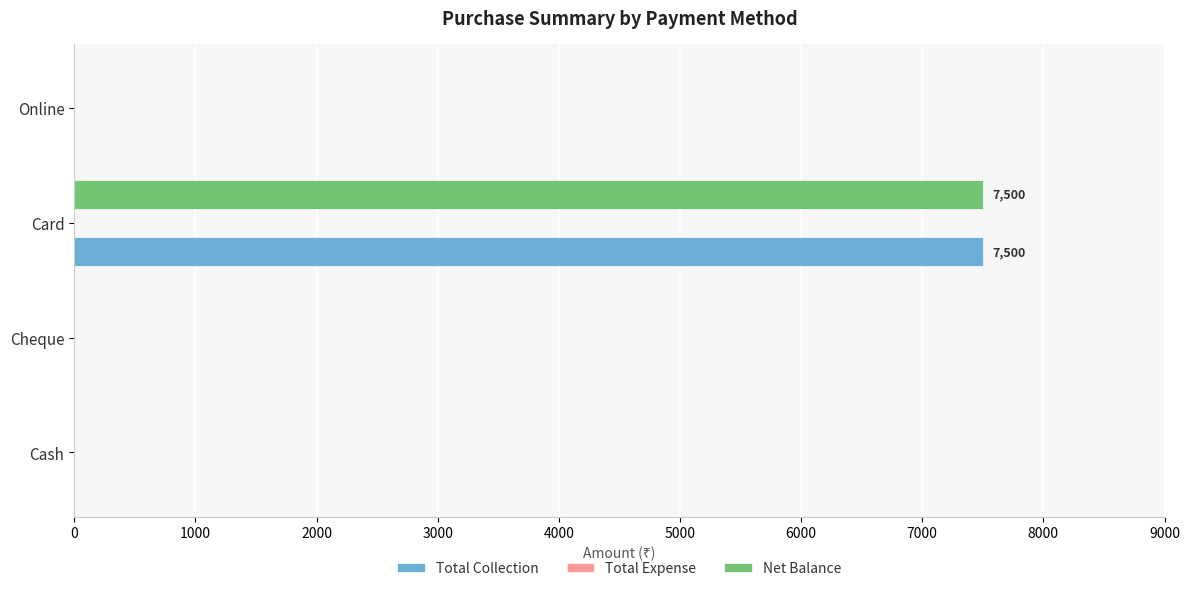

What is the maximum value shown in the chart?

7500